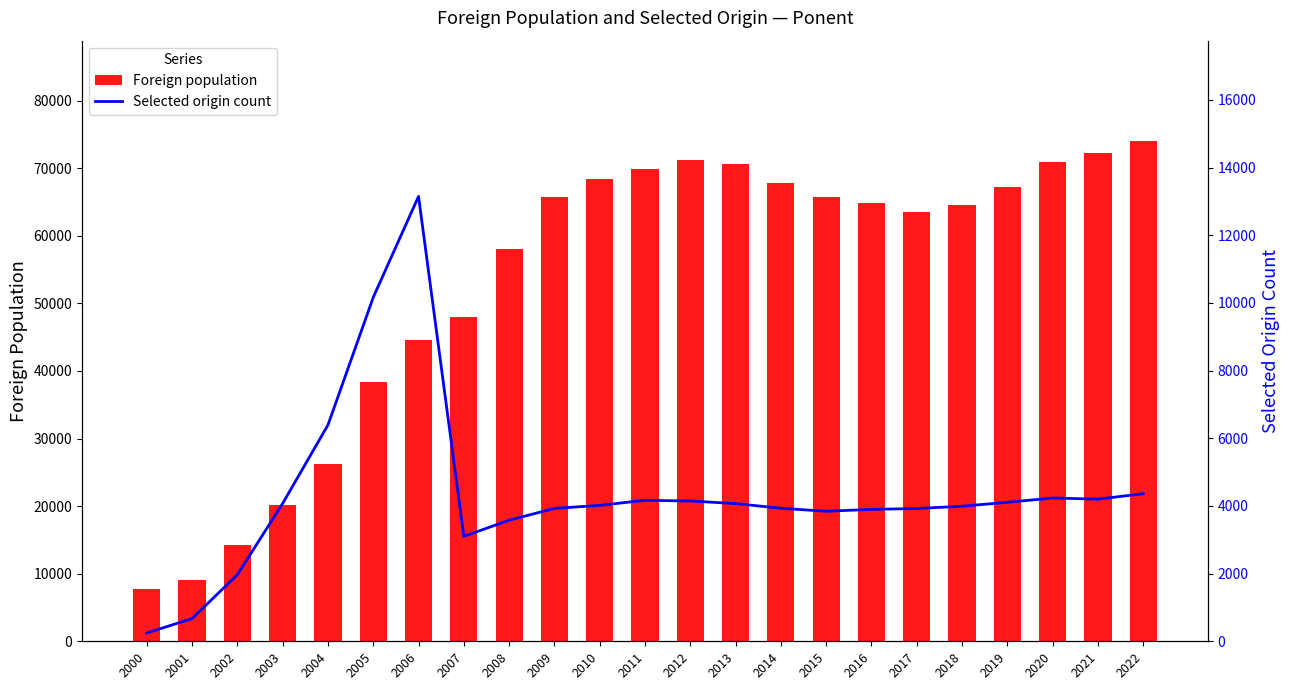

The value of Foreign population at 2014 is 67847. True or false?

True